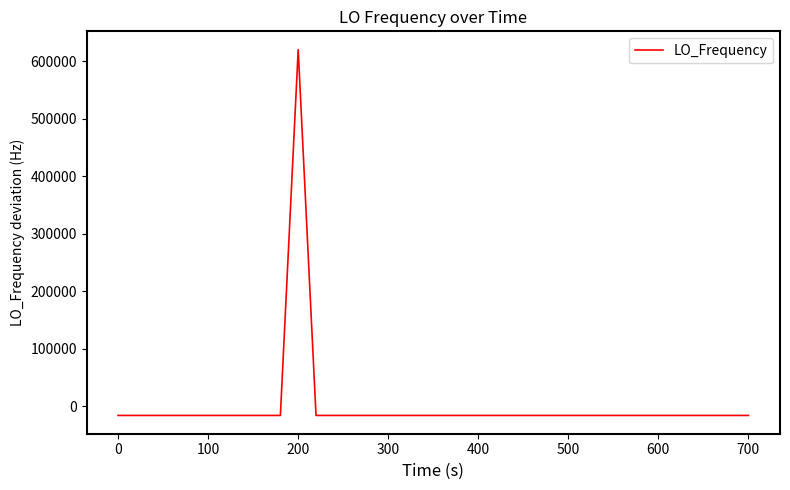

What is the minimum value shown in the chart?

-15895.6